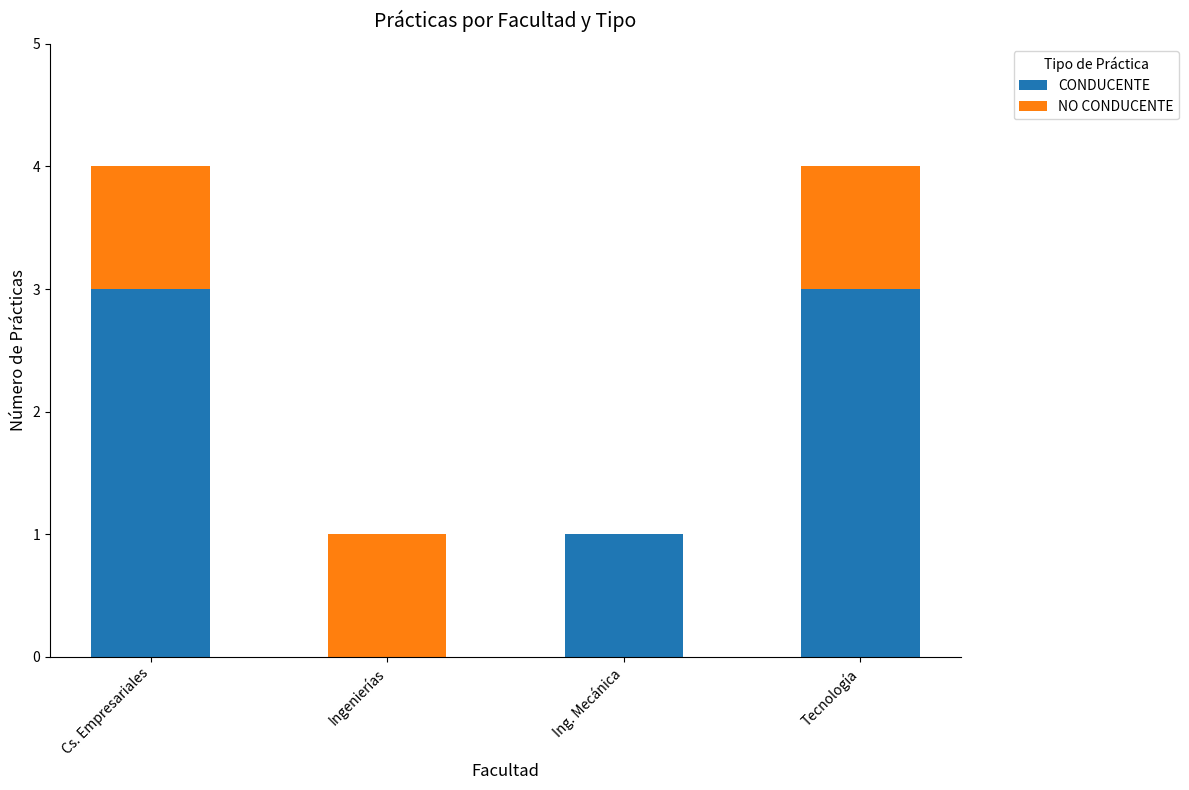

What is the difference between the CONDUCENTE values at Tecnología and Ing. Mecánica?

2